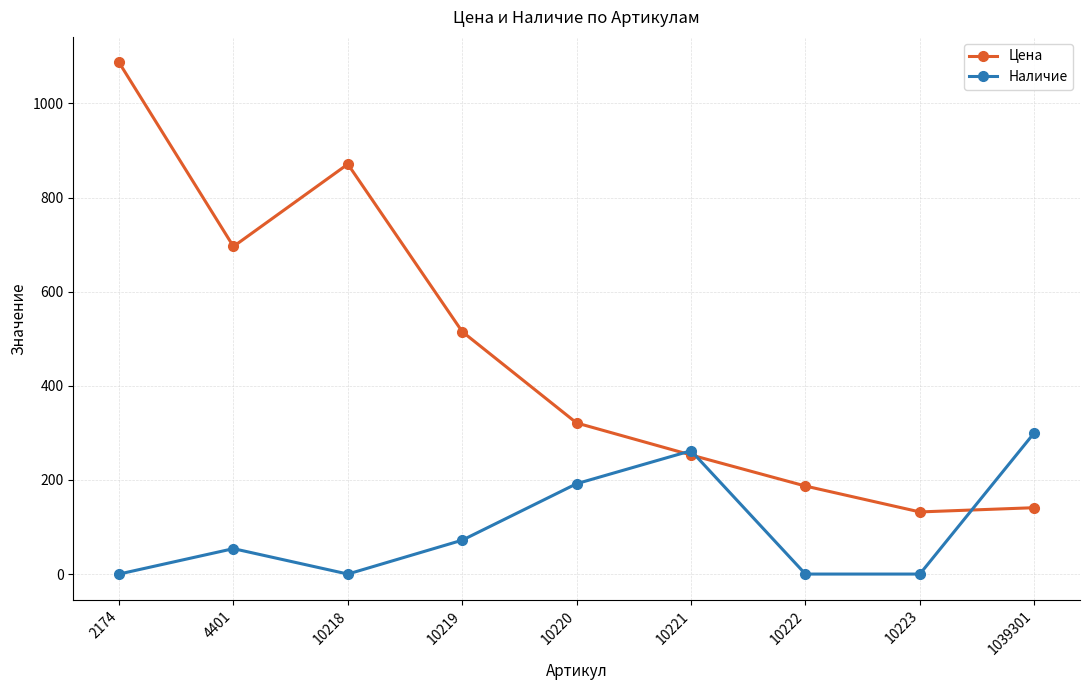

What is the spread (max minus min) of values at 10218?

871